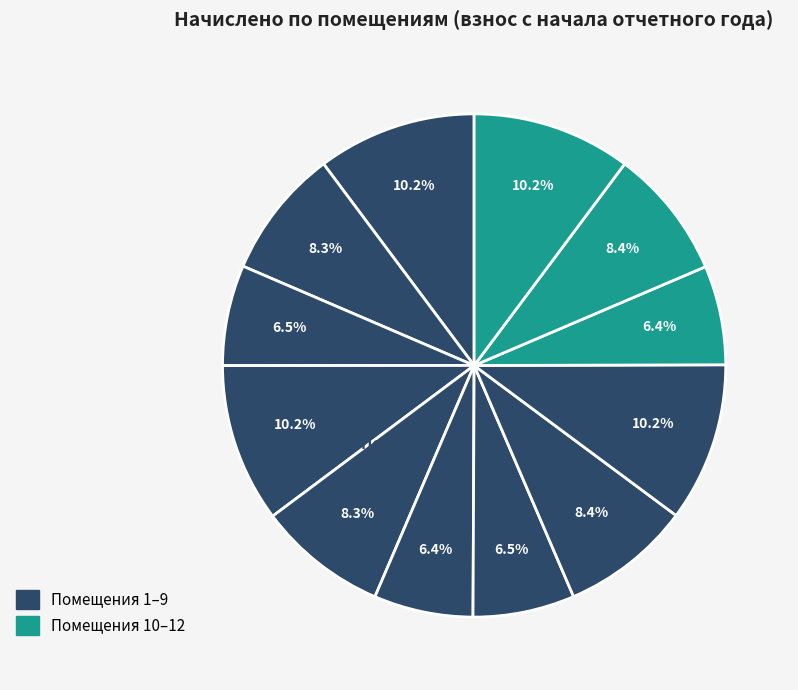

How many segments does this pie chart have?

12